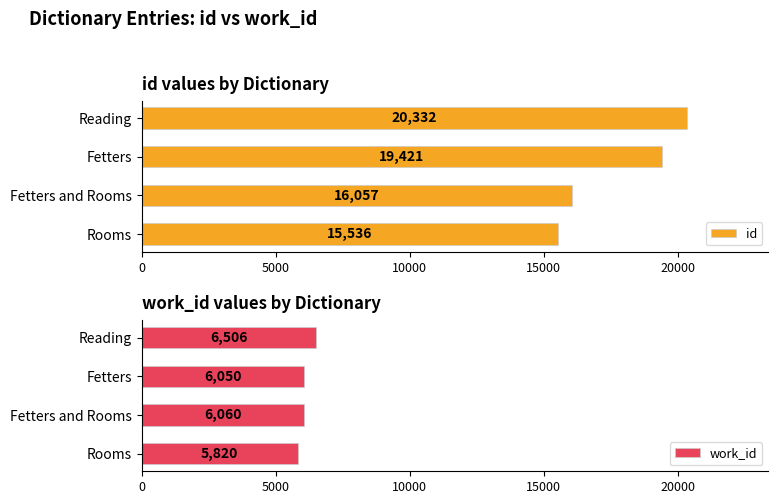

Which series has the largest total across all categories?

id